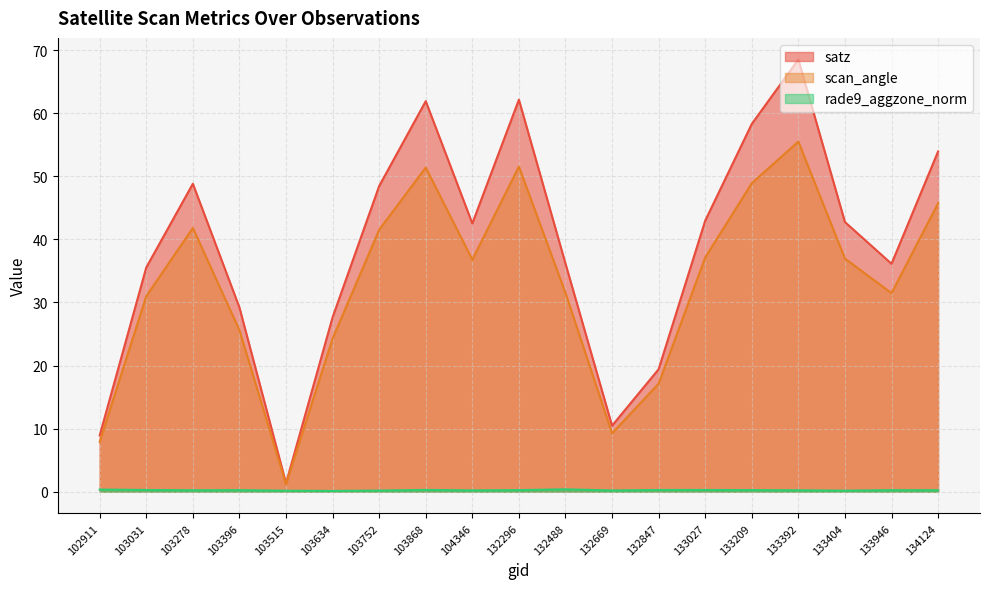

The rade9_aggzone_norm series shows 0.1 at 103868. True or false?

False